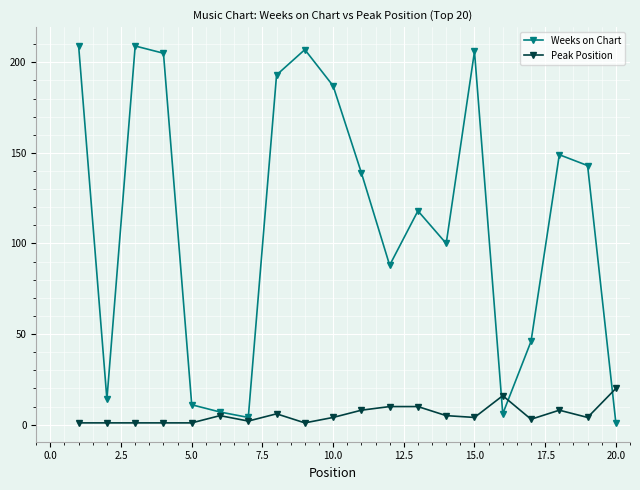

How many categories are shown in the chart?

20